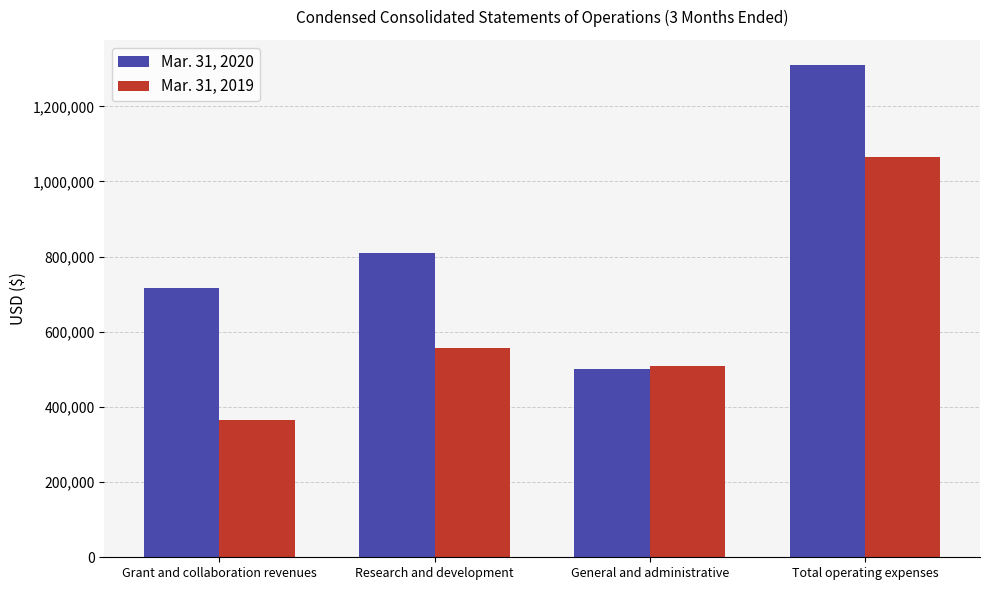

Between General and administrative and Total operating expenses, which series saw the biggest shift?

Mar. 31, 2020